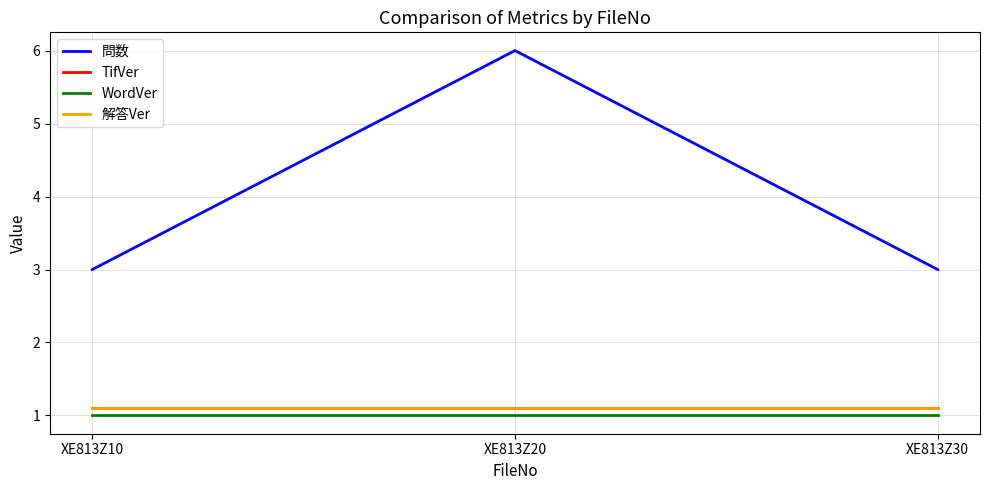

Count the 問数 values in the range 3 to 6.

3